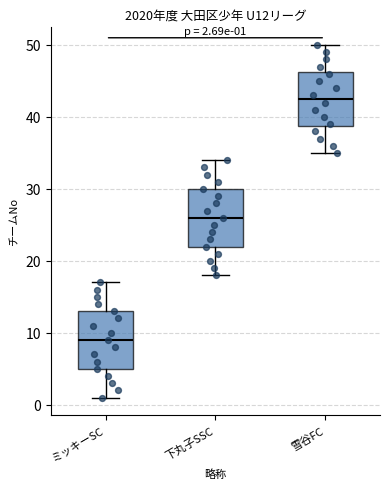

Which box has the lowest median line?

ミッキーSC